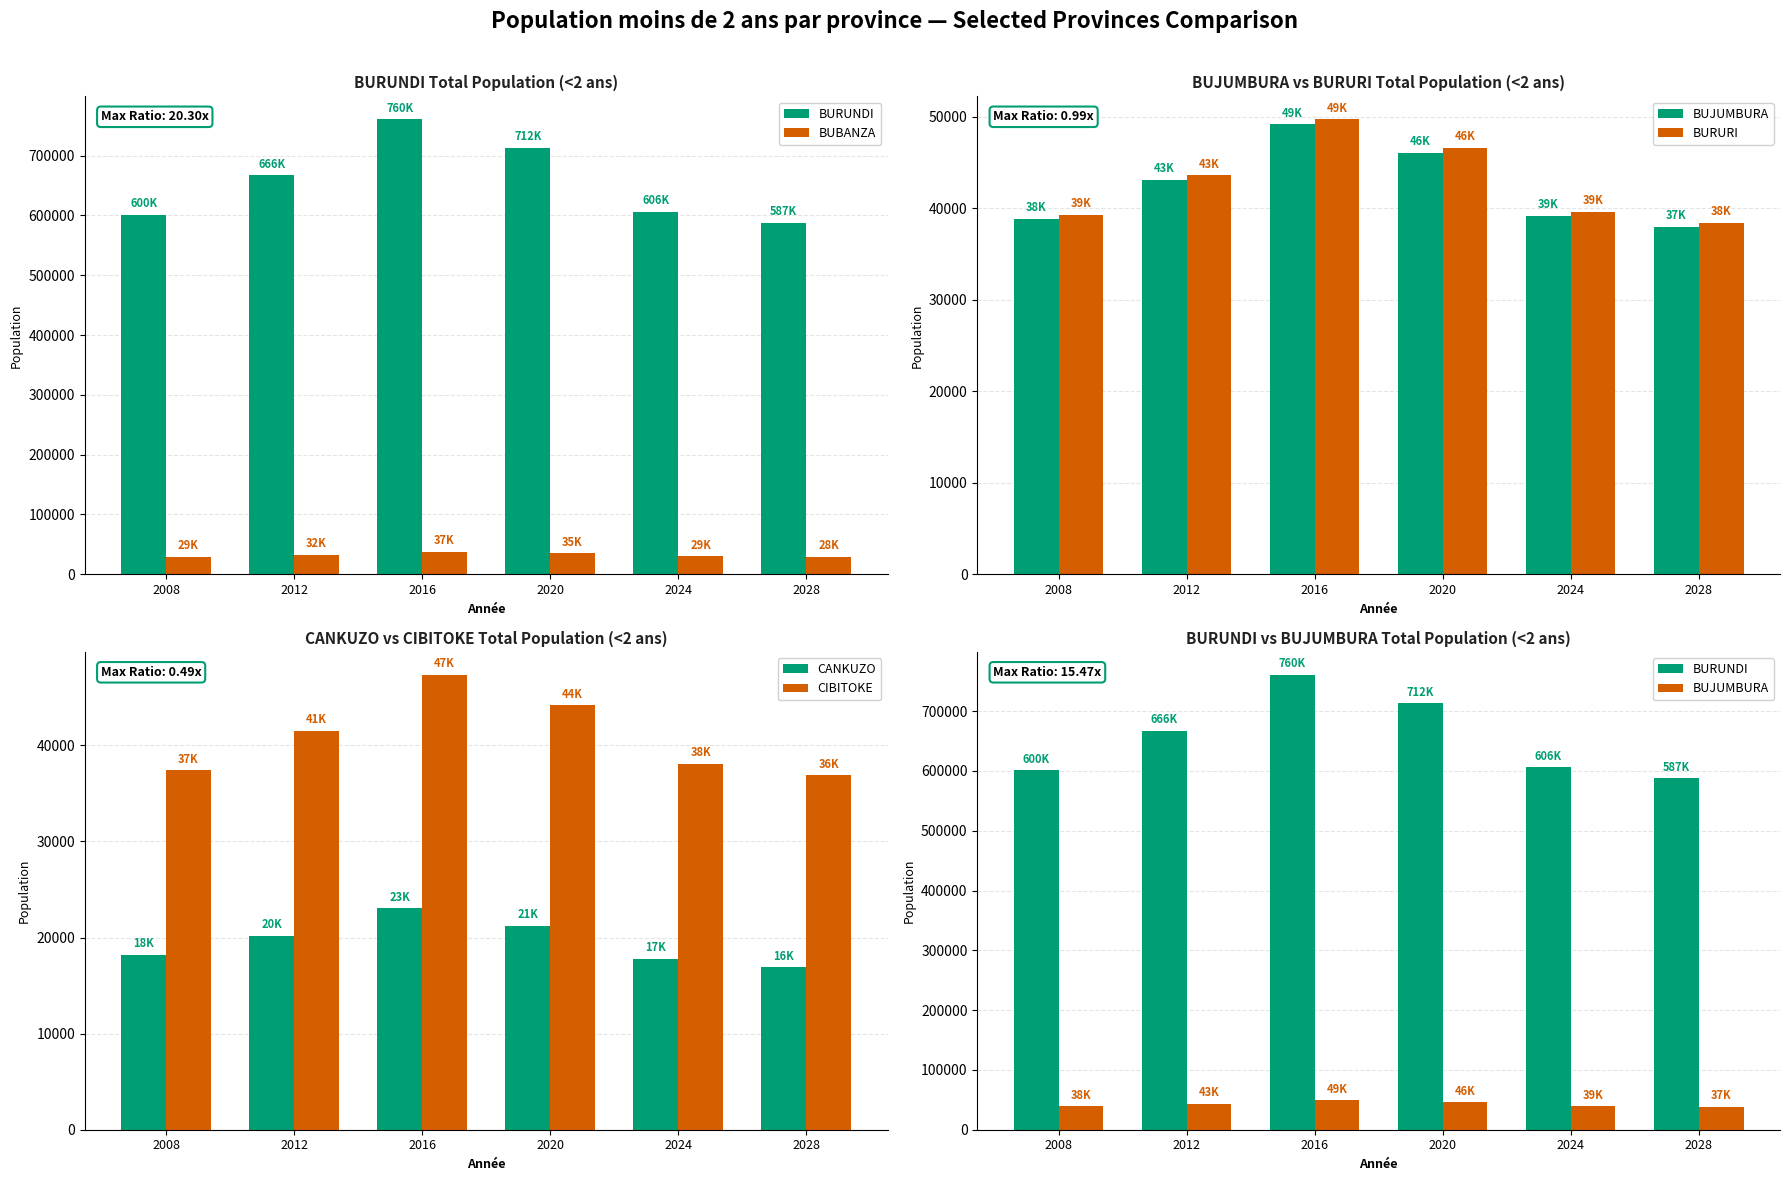

List the labels in order of BURUNDI value, largest first.

2016, 2020, 2012, 2024, 2008, 2028